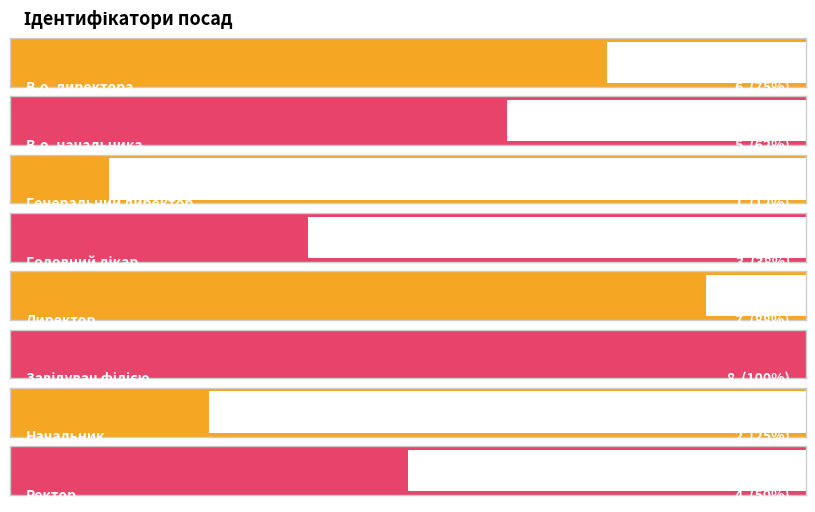

Is it true that the value at Начальник is 2?

True